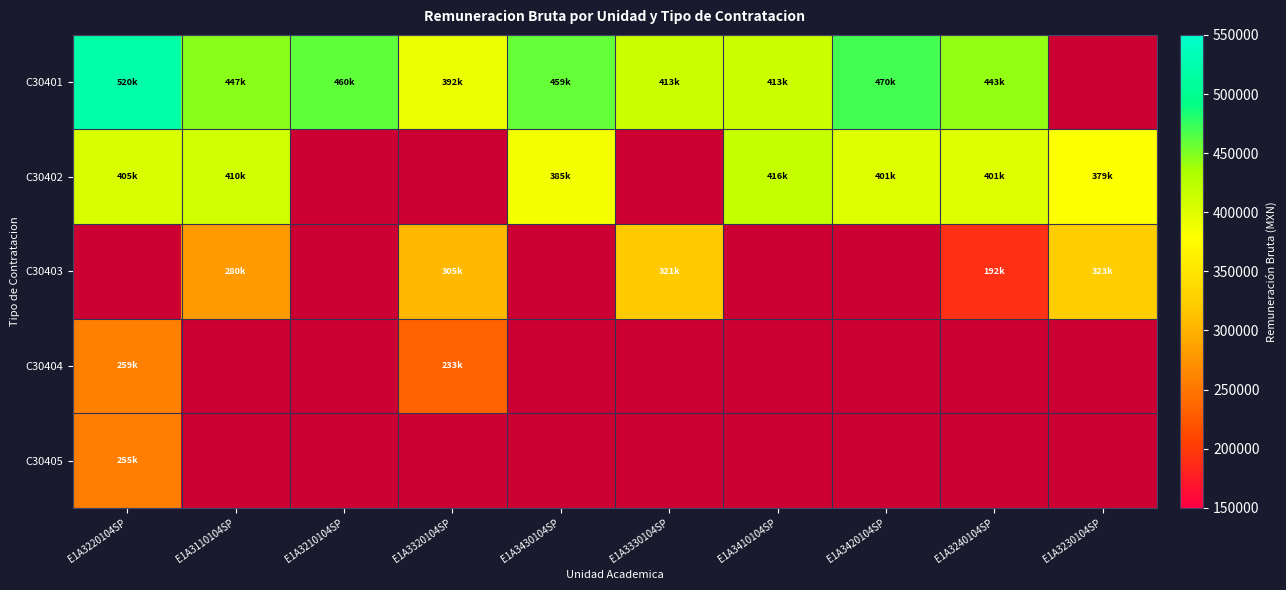

What is the difference between the maximum and second lowest values in the C30403 series?

42621.7